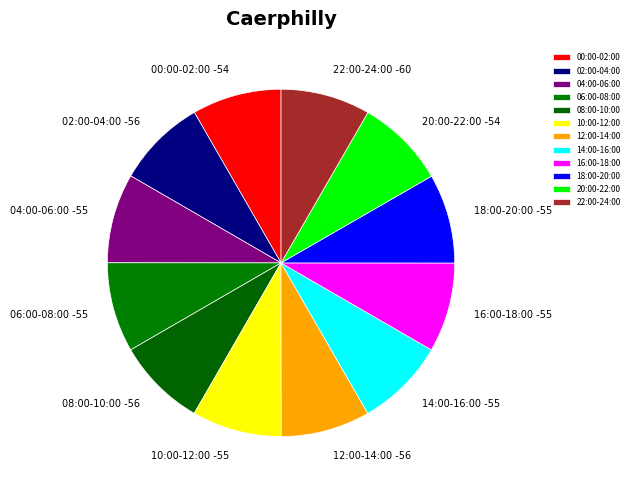

Is it true that 22:00-24:00 is 22% of the pie?

False